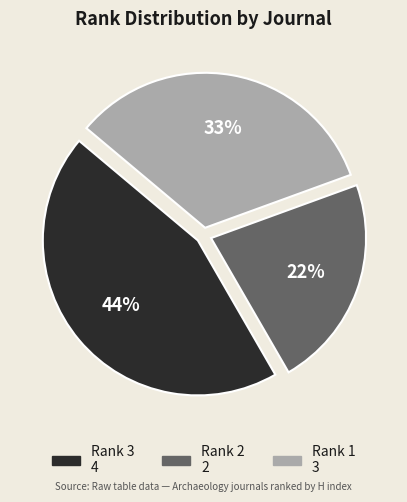

How many segments does this pie chart have?

3